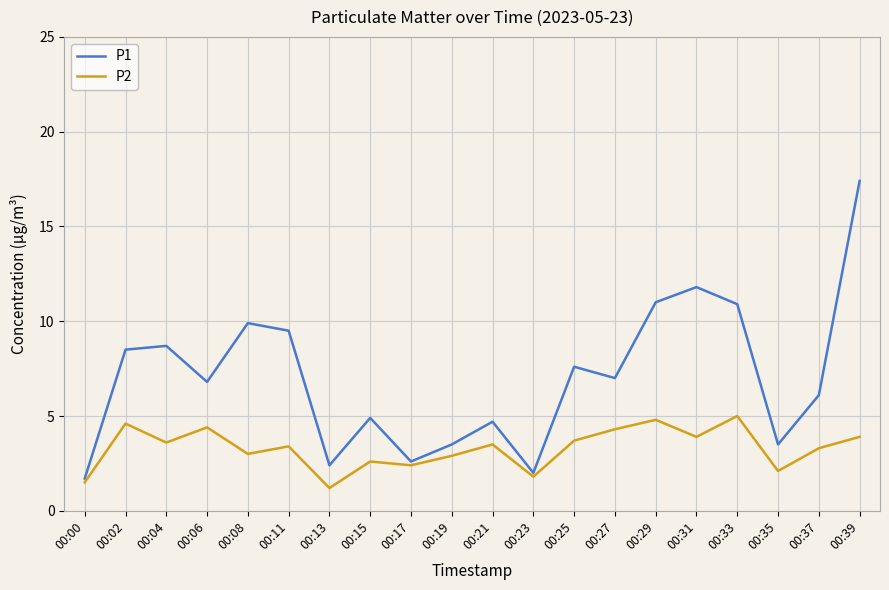

What are all the series names shown in the legend?

P1, P2